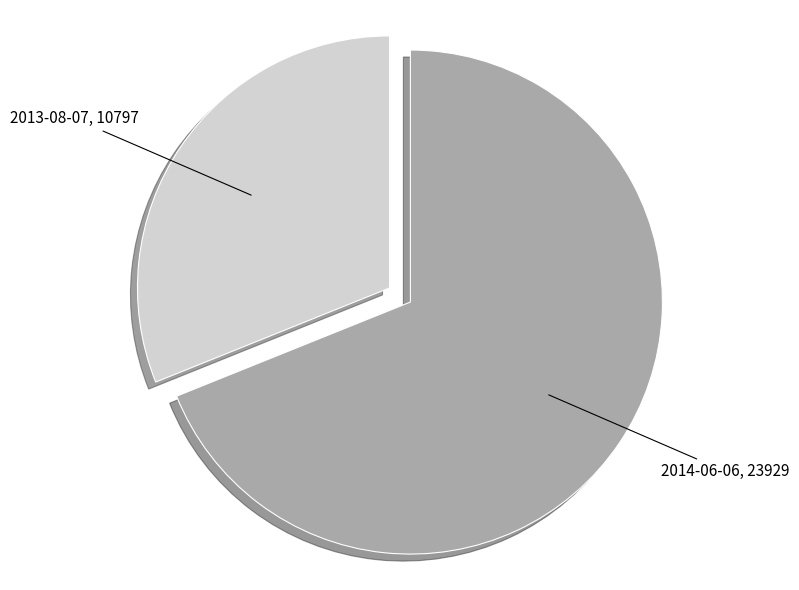

Rank the categories by value from highest to lowest.

2014-06-06, 2013-08-07